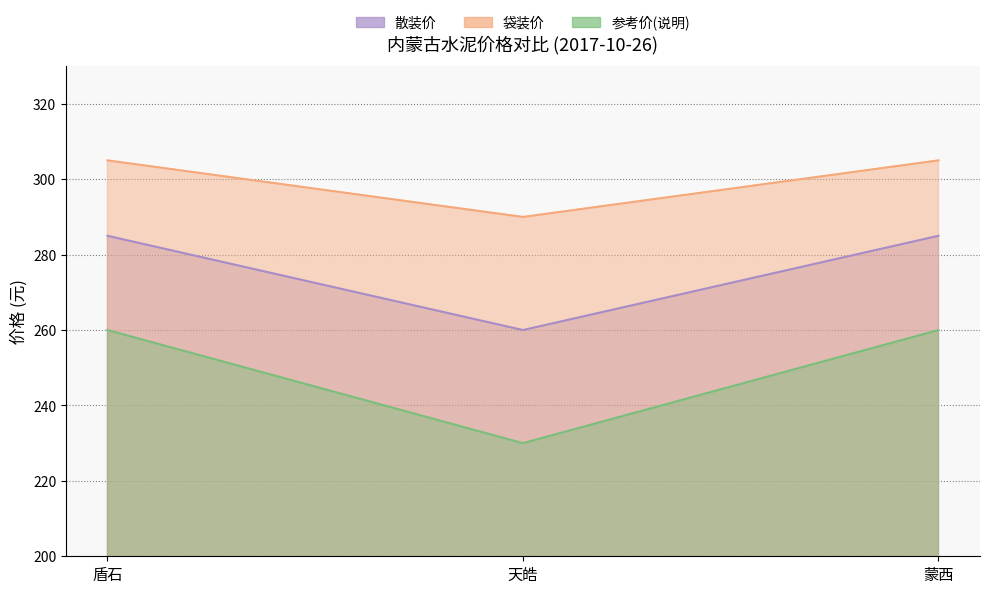

What is the label of the 3rd point from the left?

蒙西